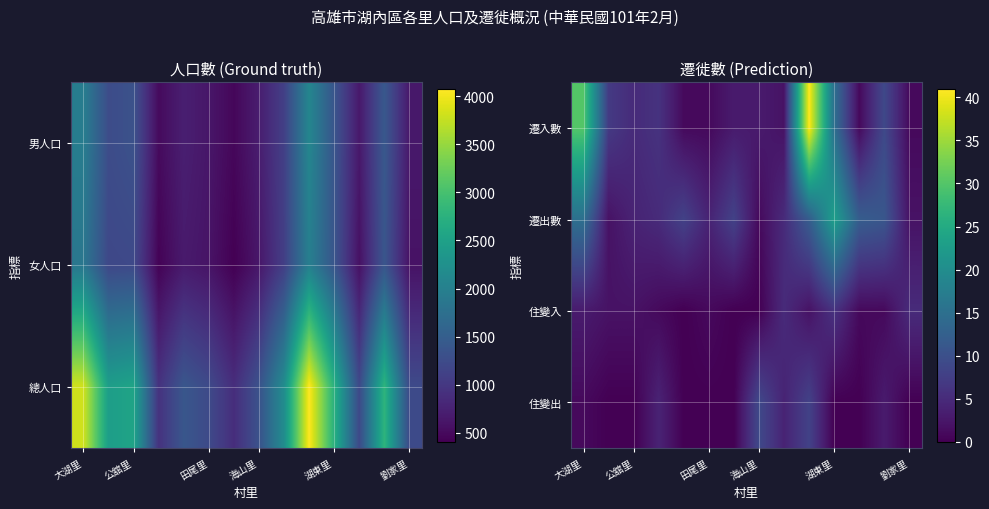

What is the average value of the 遷入數 series?

9